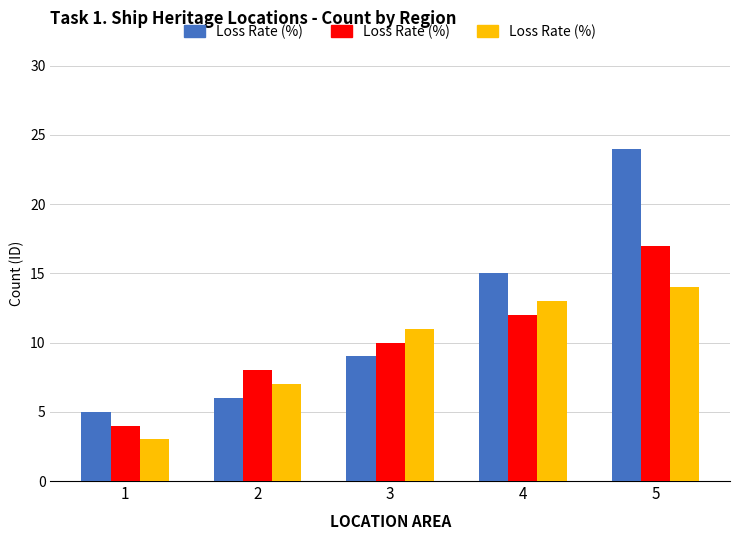

What is the value of the 5th bar from the left?

14